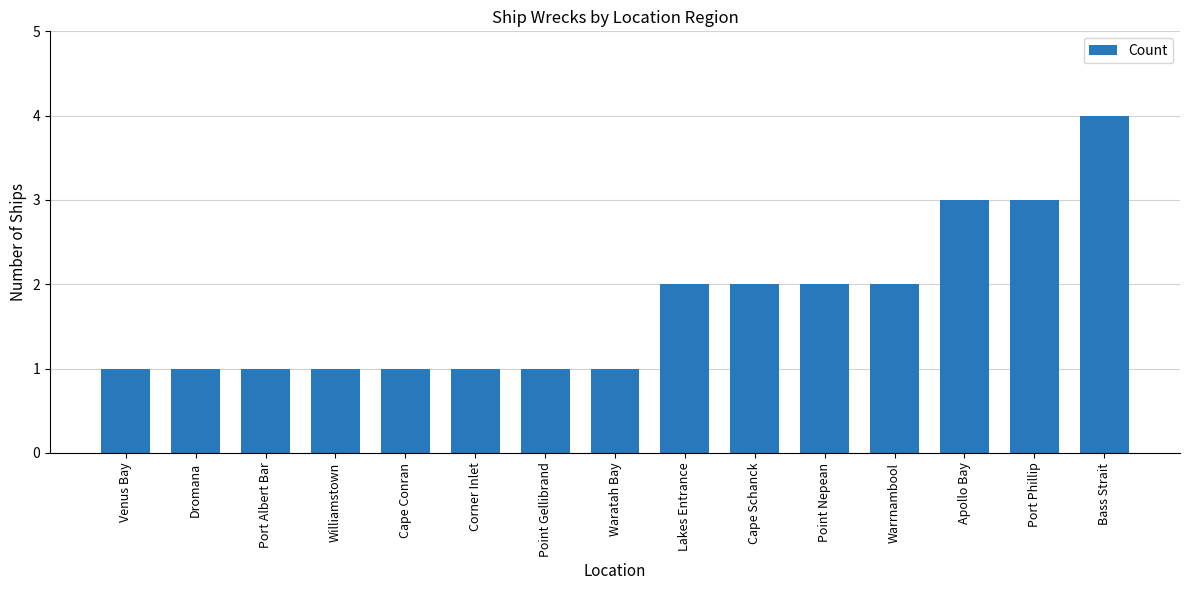

What is the ratio of the value at Apollo Bay to the value at Waratah Bay?

3.0